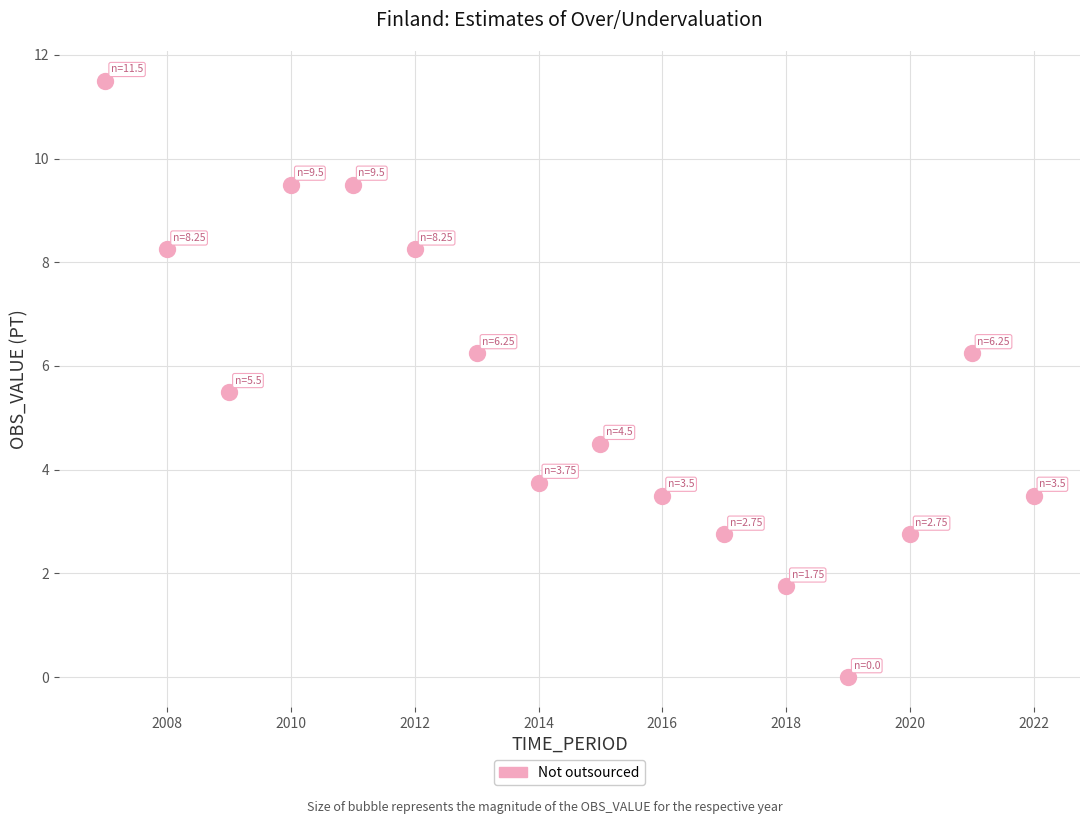

What is the range of X values (max minus min)?

15.0